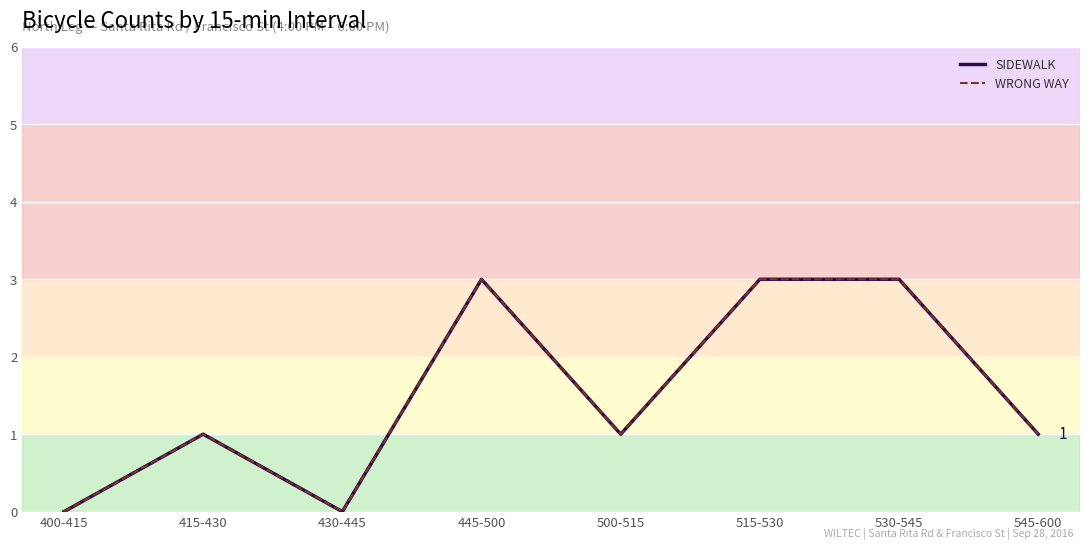

How many WRONG WAY values are between 1 and 3?

6